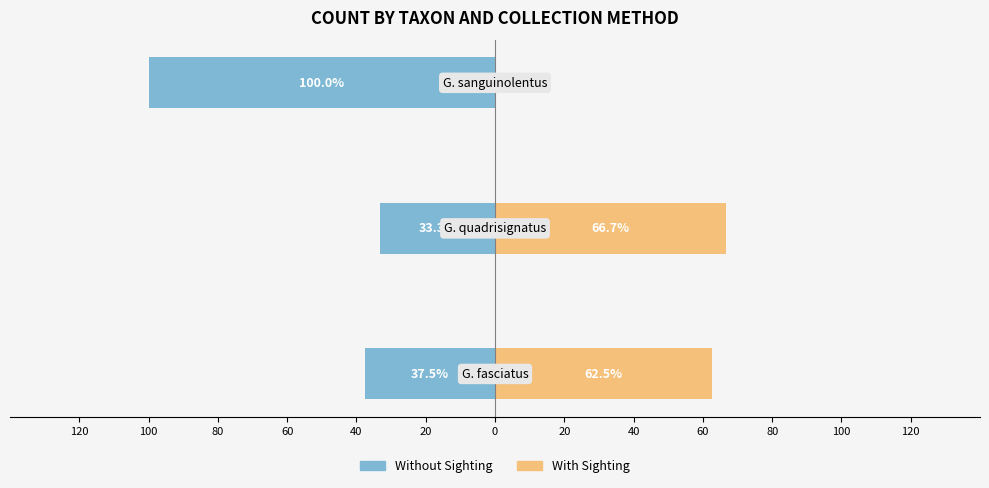

What is the difference between the maximum and minimum values in the With Sighting series?

66.7